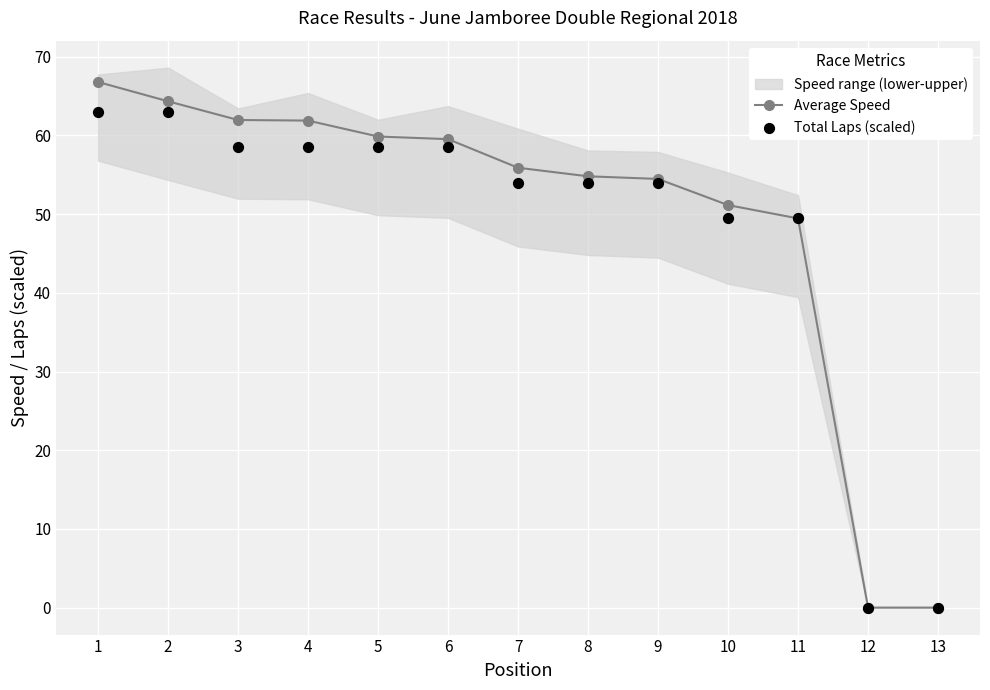

At how many categories does at least one series exceed 39?

11